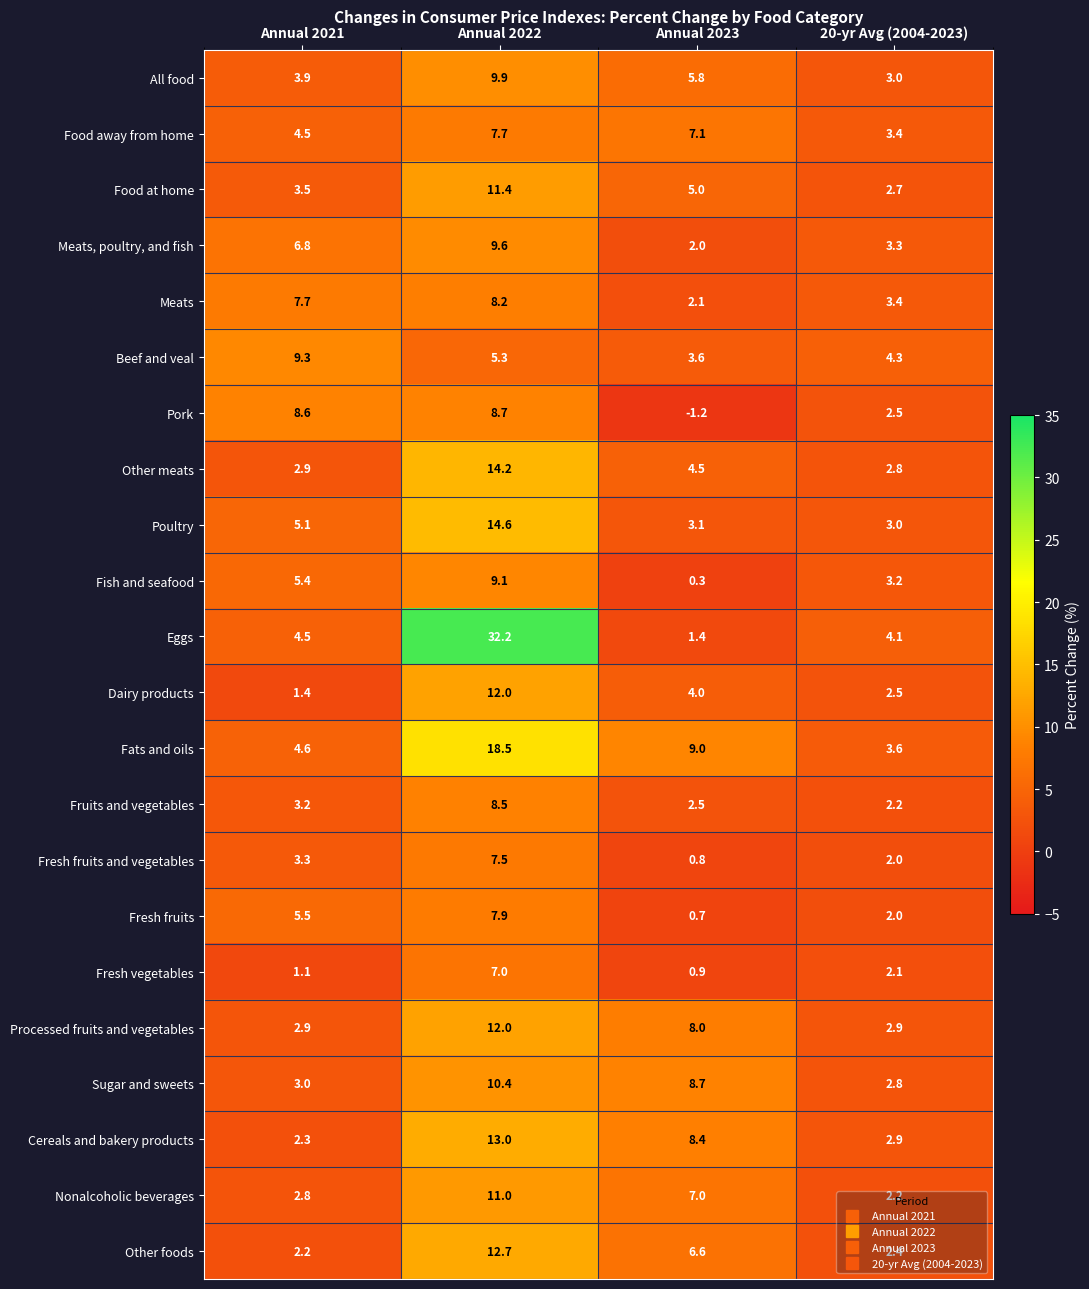

What is the total value across all series at Annual 2022?

251.4